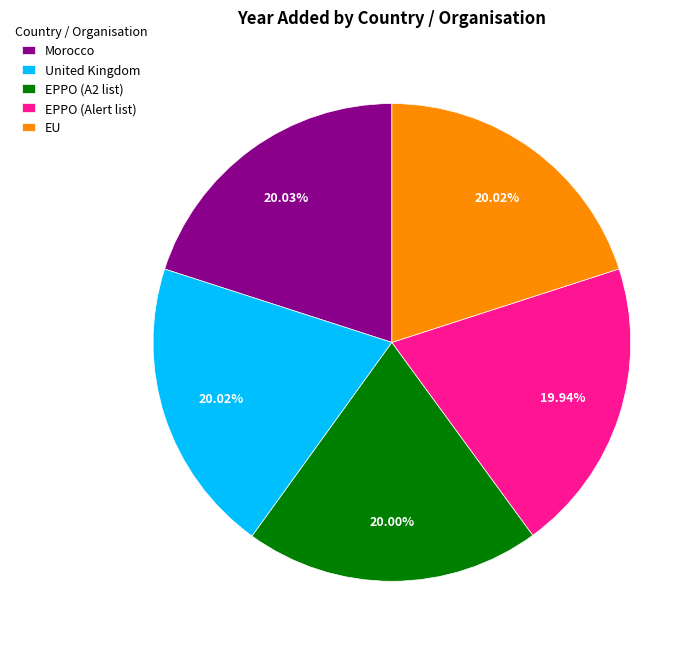

Is there any slice that represents more than half of the pie?

No